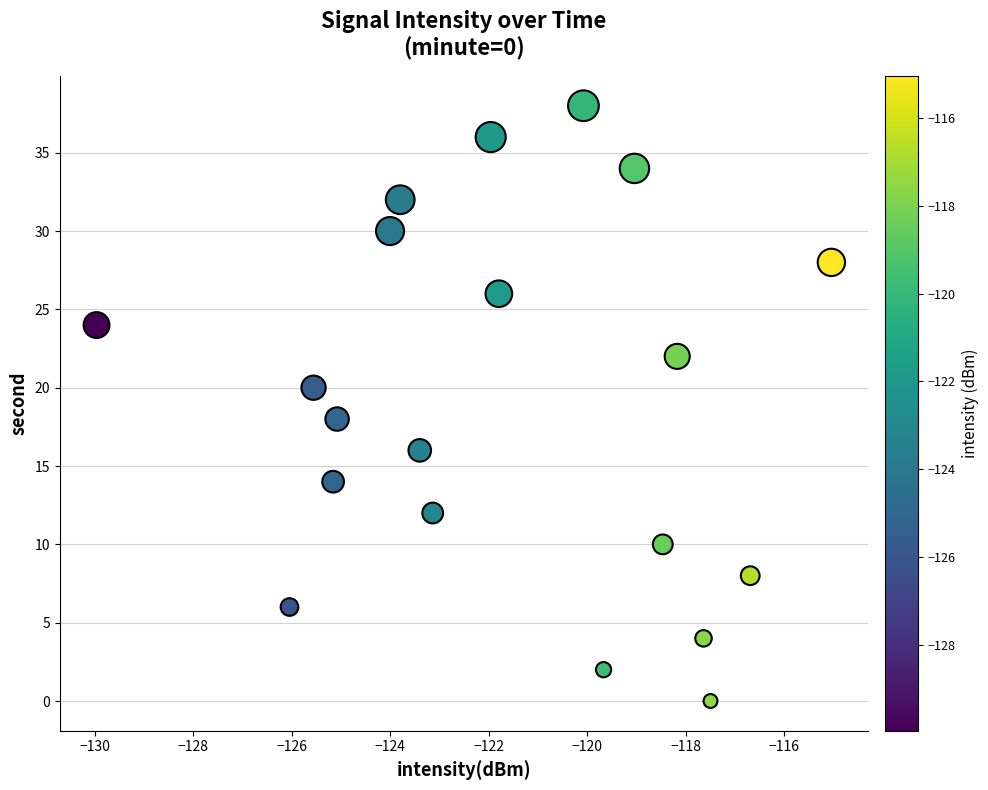

What is the range of Y values (max minus min)?

38